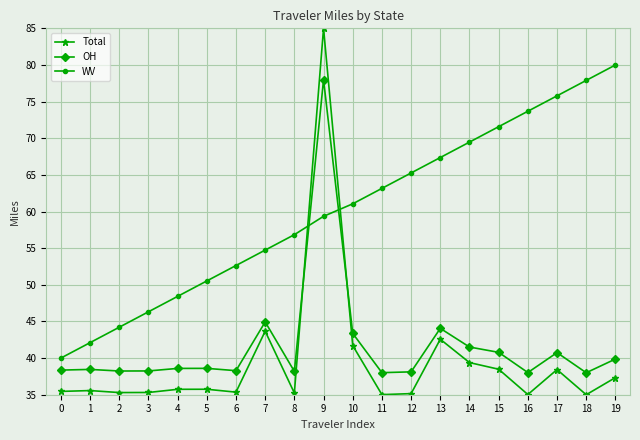

What are all the series names shown in the legend?

Total, OH, WV